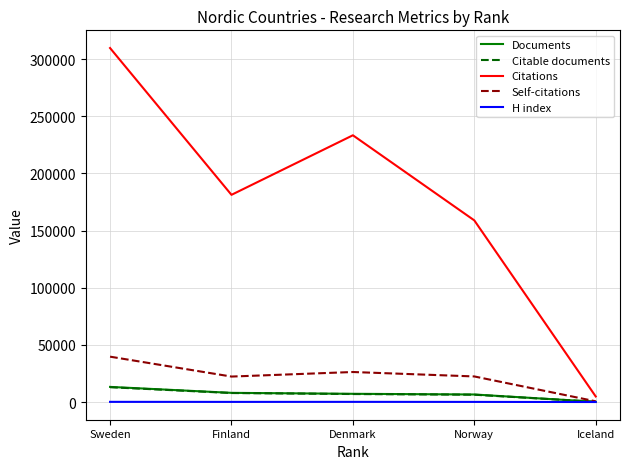

Which category has the lowest value in the Citations series?

Iceland